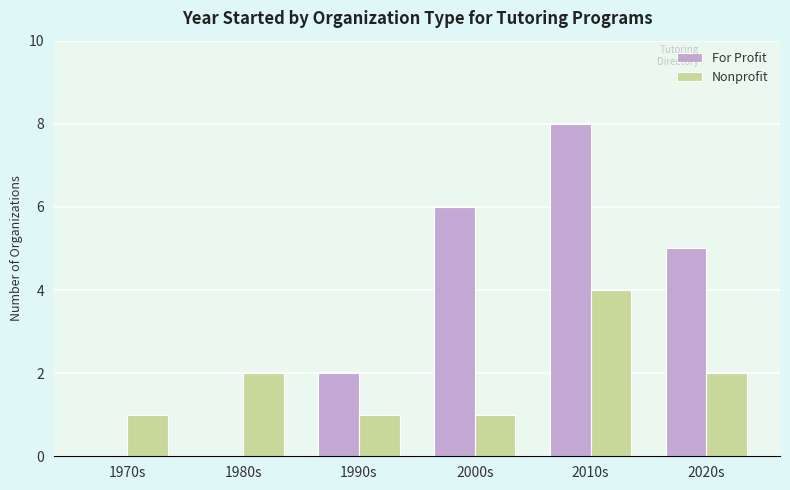

At which category does the chart reach its peak across all series?

2010s